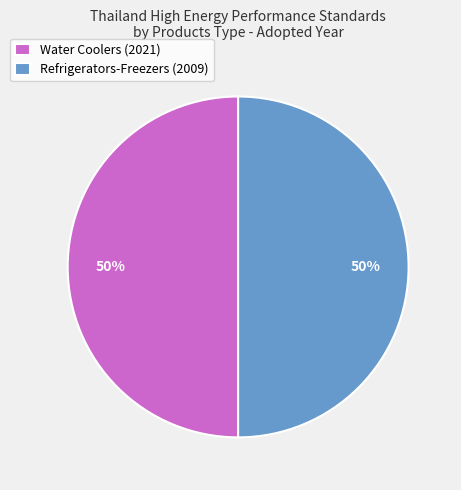

What is the ratio of the value at Water Coolers (2021) to the value at Refrigerators-Freezers (2009)?

1.0